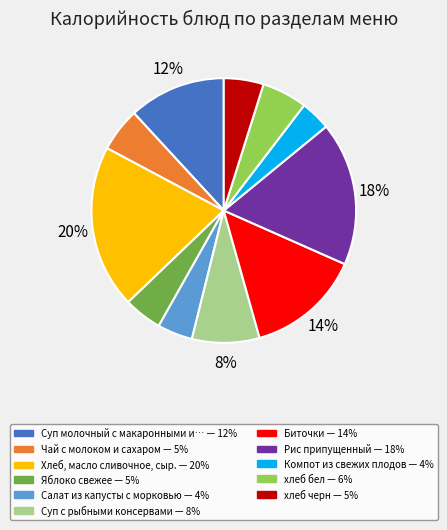

To the nearest percent, what is the difference between the largest and smallest slice percentages?

16%